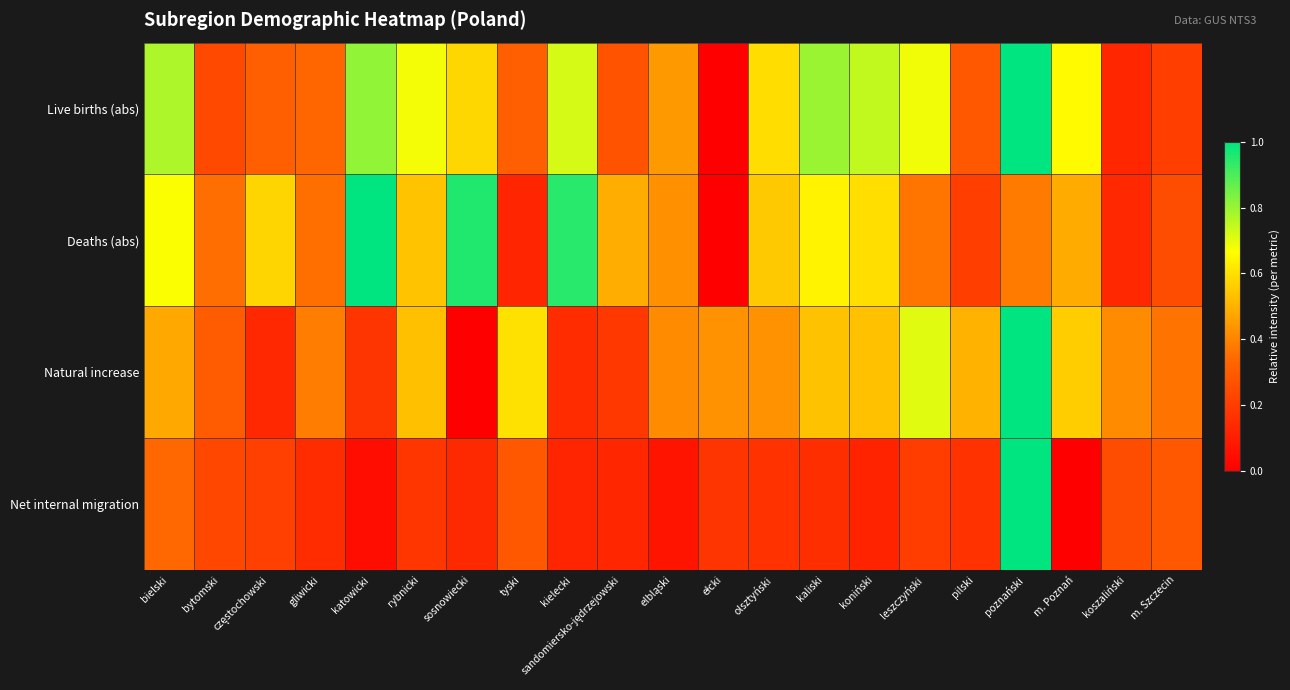

At which category is the sum across all series the highest?

poznański